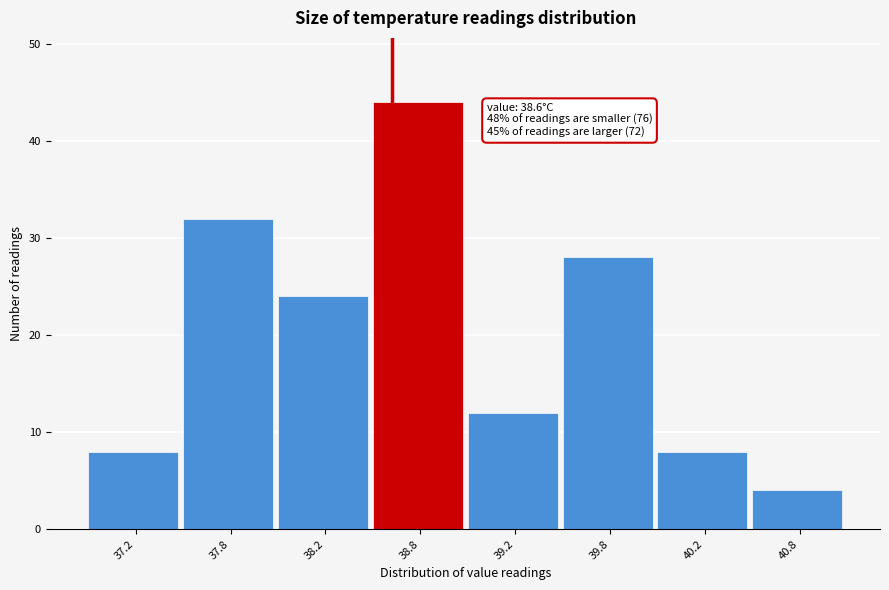

Reading left to right, extract all data points from this chart.

8	32	24	44	12	28	8	4